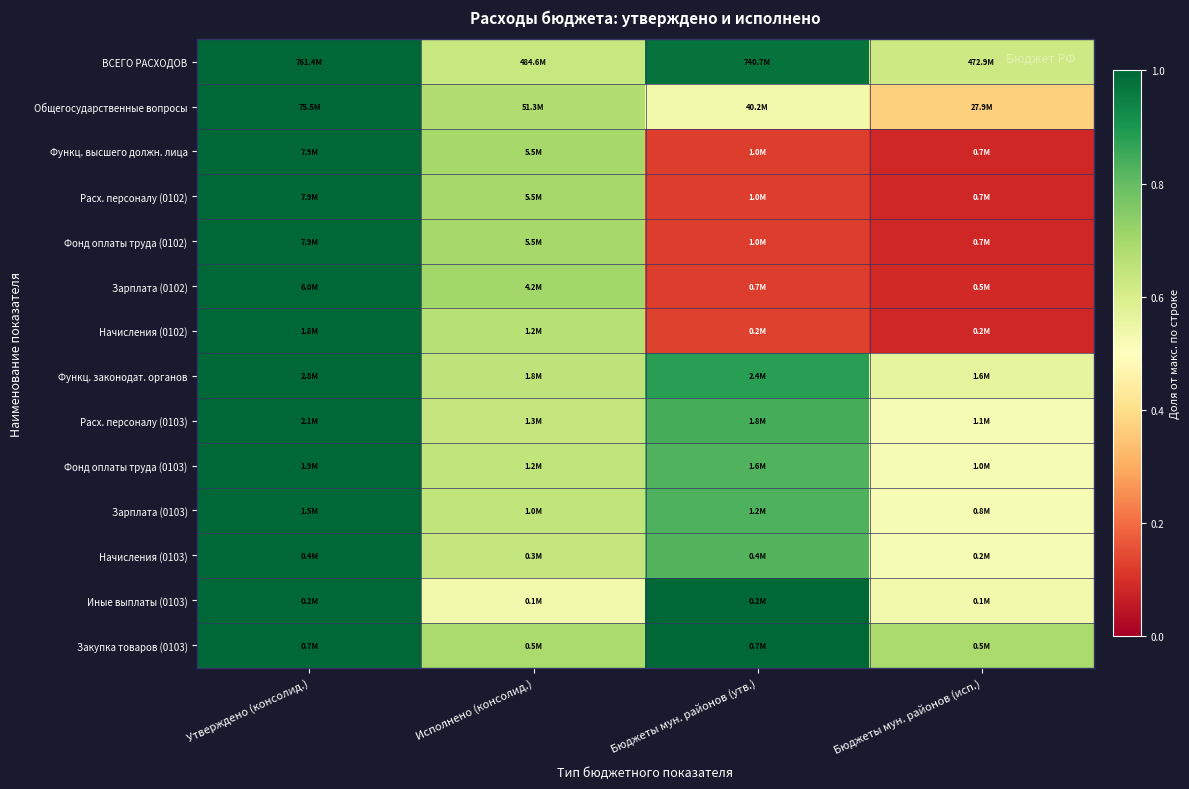

What is the greatest value displayed?

1.0